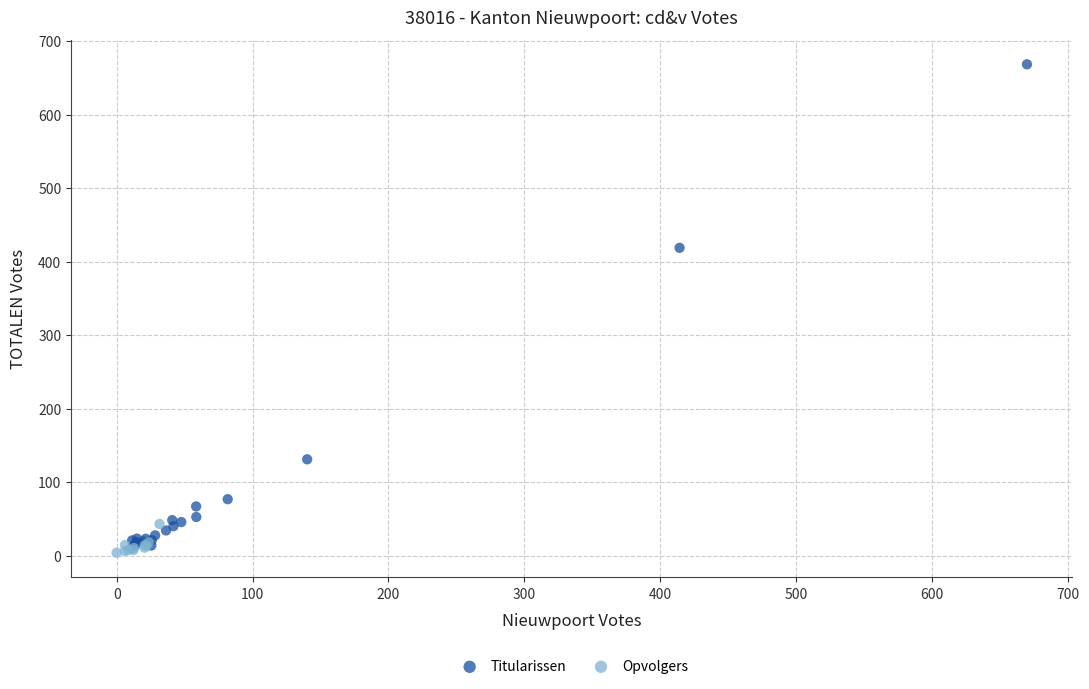

Which series reaches the maximum Y coordinate?

Titularissen